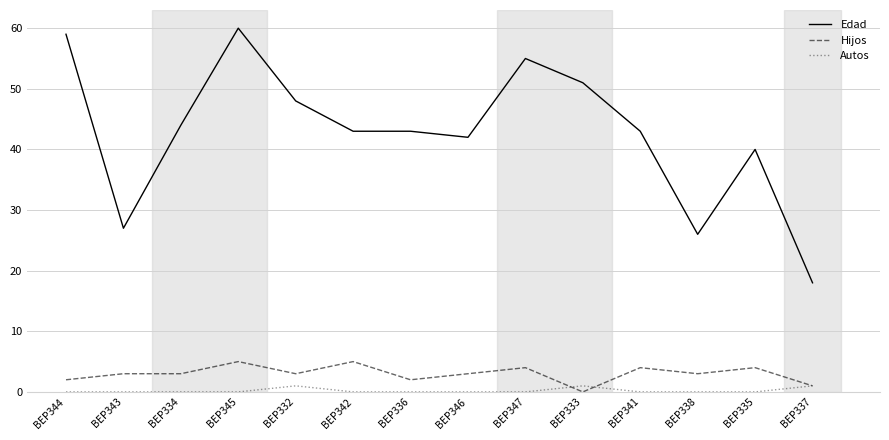

Which series changed the most between BEP332 and BEP337?

Edad